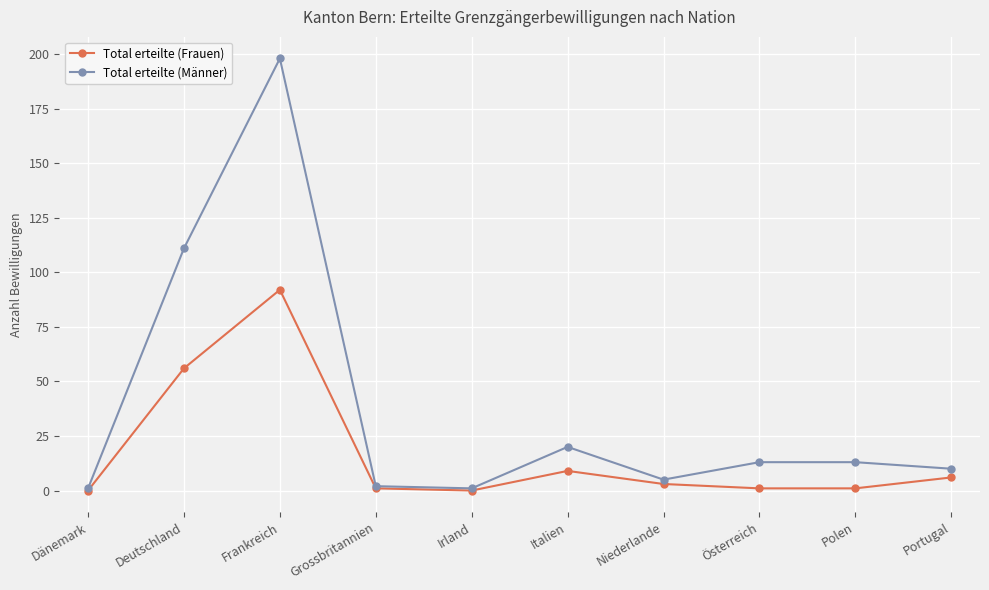

What is the difference between the Total erteilte (Frauen) values at Dänemark and Deutschland?

56